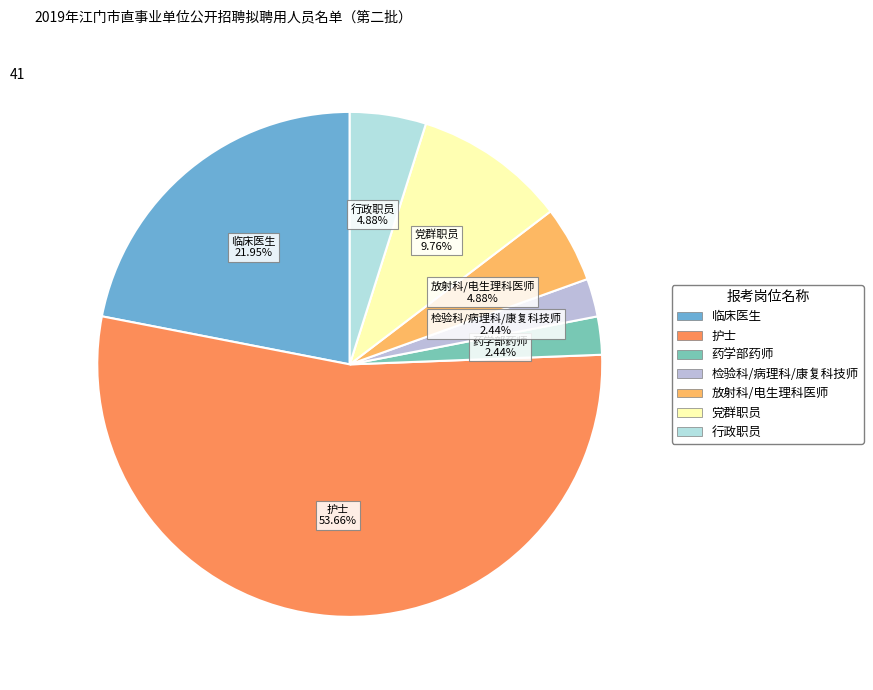

What is the majority slice?

护士